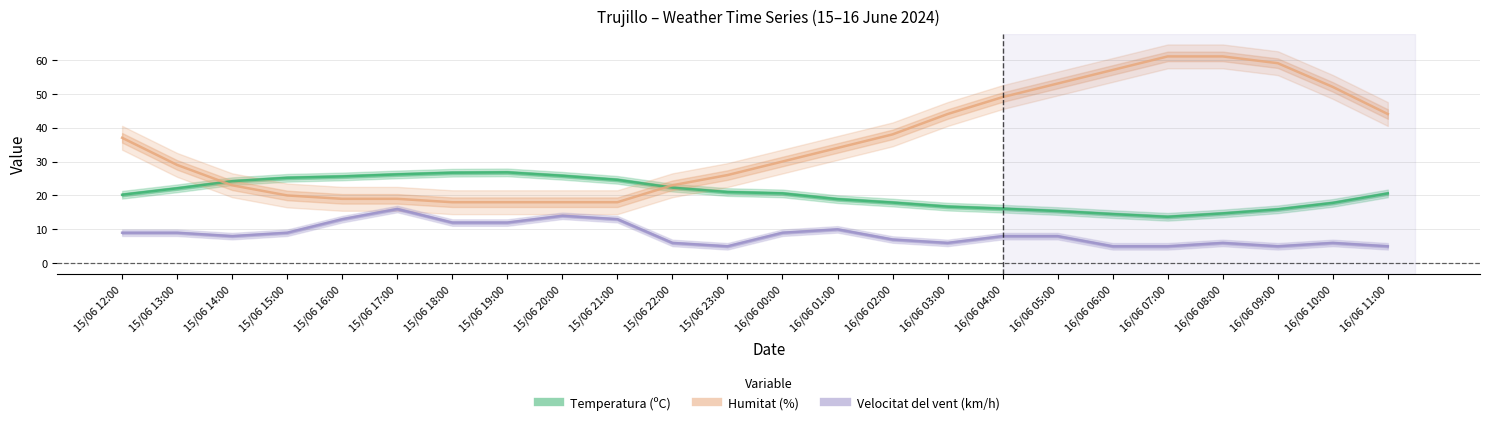

At which category is the sum across all series the highest?

16/06 08:00